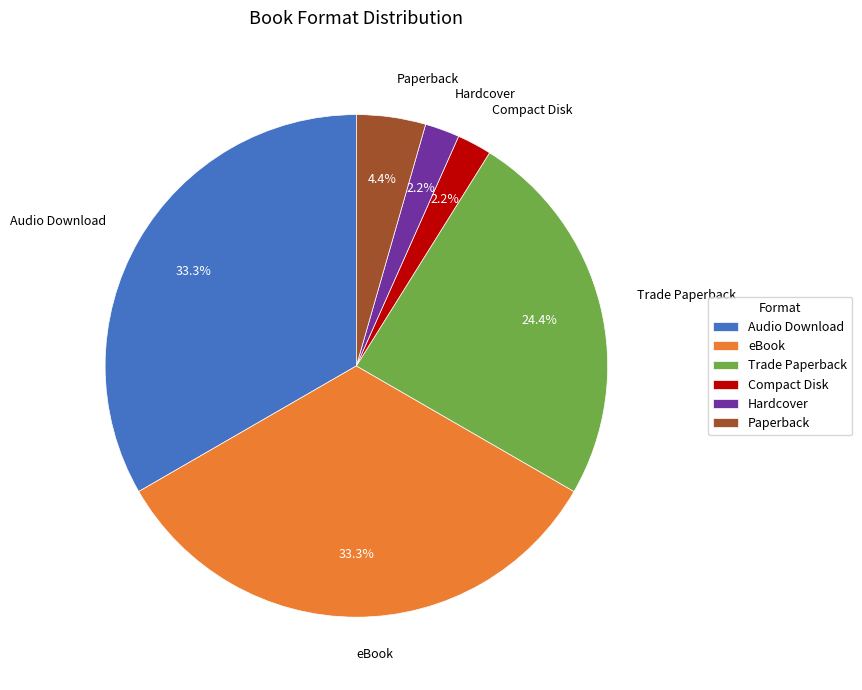

Between Trade Paperback and Hardcover, which is larger?

Trade Paperback